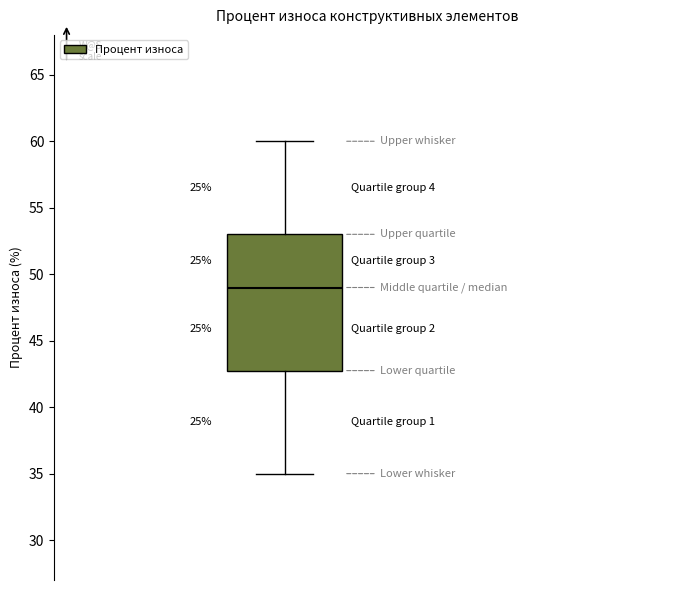

Read this box plot against the y-axis: the position of the median line, the range covered by the box, and the ends of both whiskers. The values are not printed on the chart, so give them approximately, as read against the axis.

median 49, box 43 to 53, whiskers 35 to 60